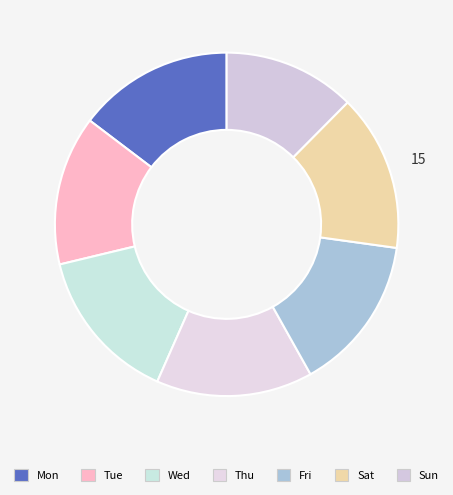

How many segments does this pie chart have?

7